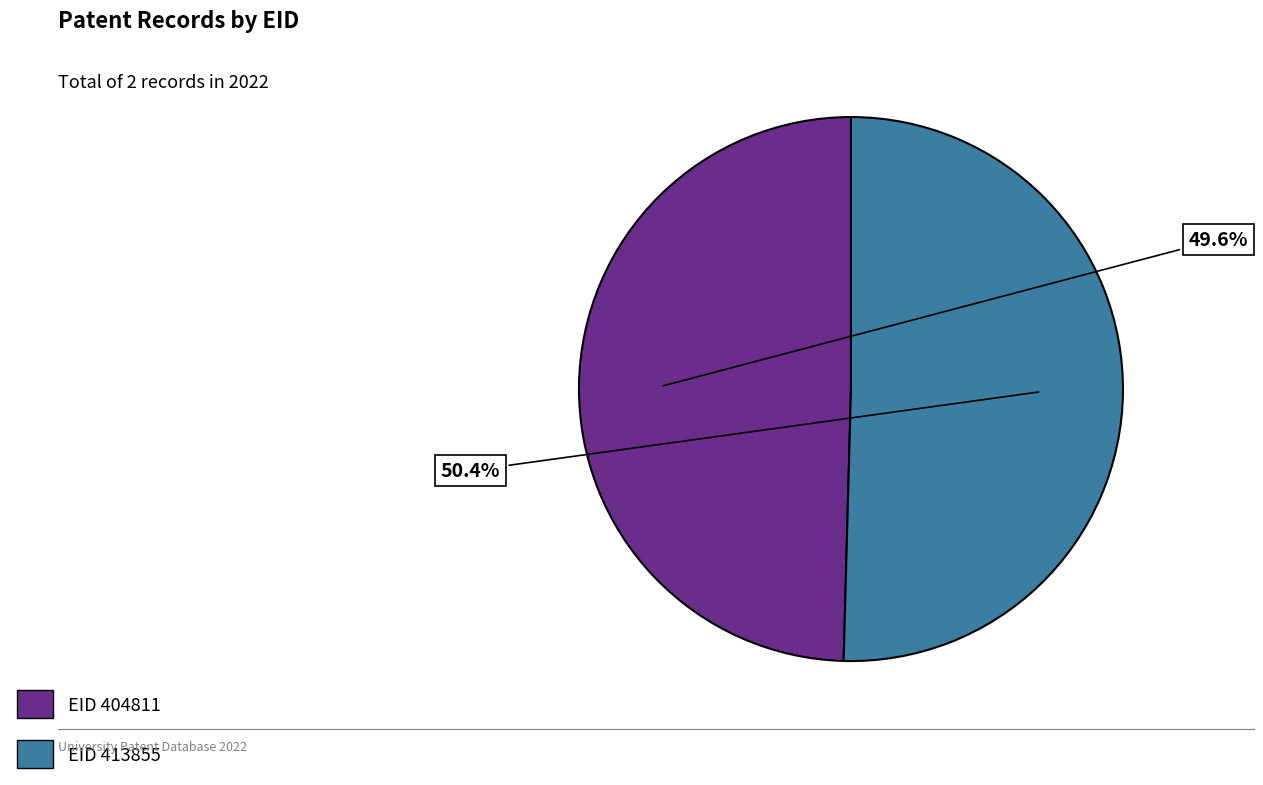

Does any single category account for the majority?

Yes